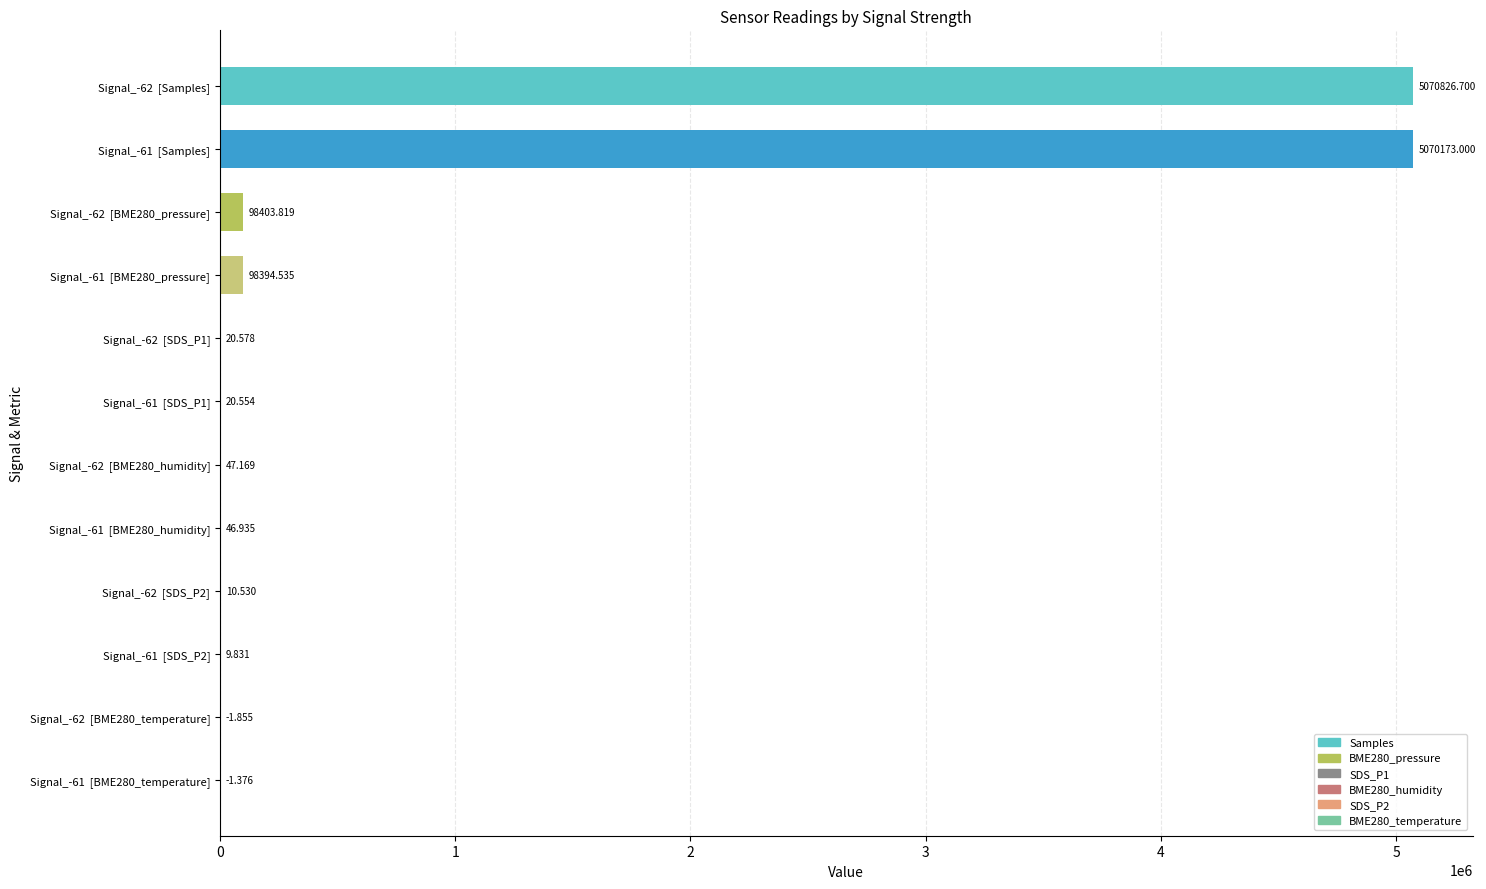

How many positive values are there?

10